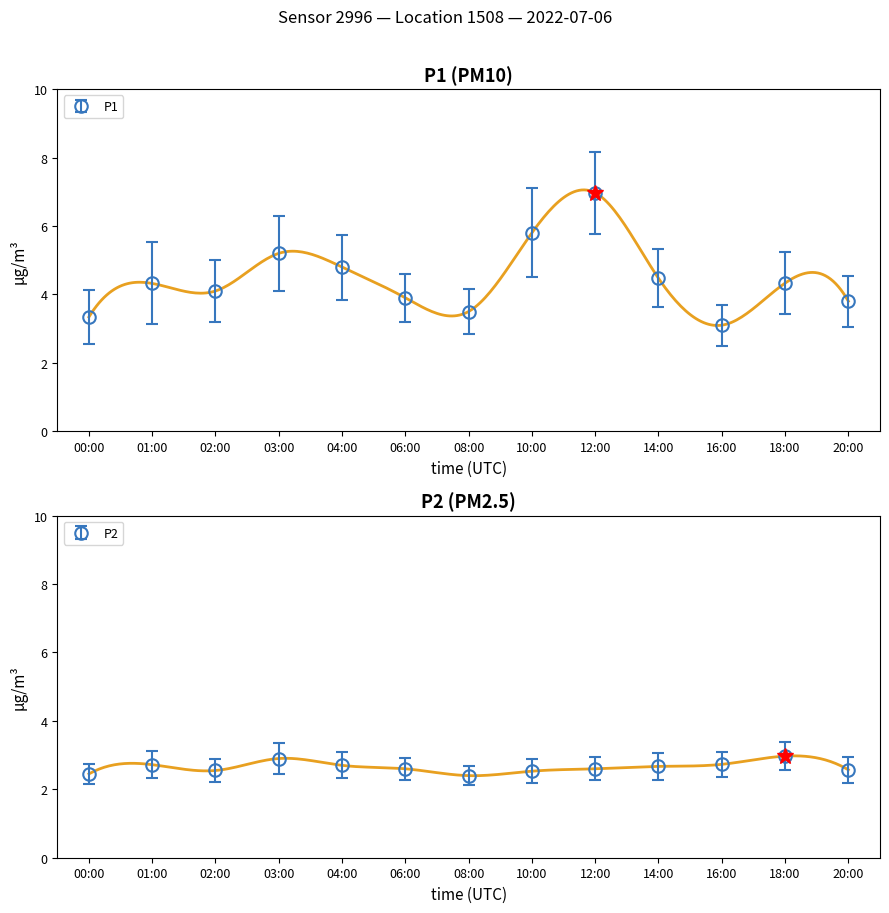

Rank the series by their maximum value, from highest to lowest.

P1, P2